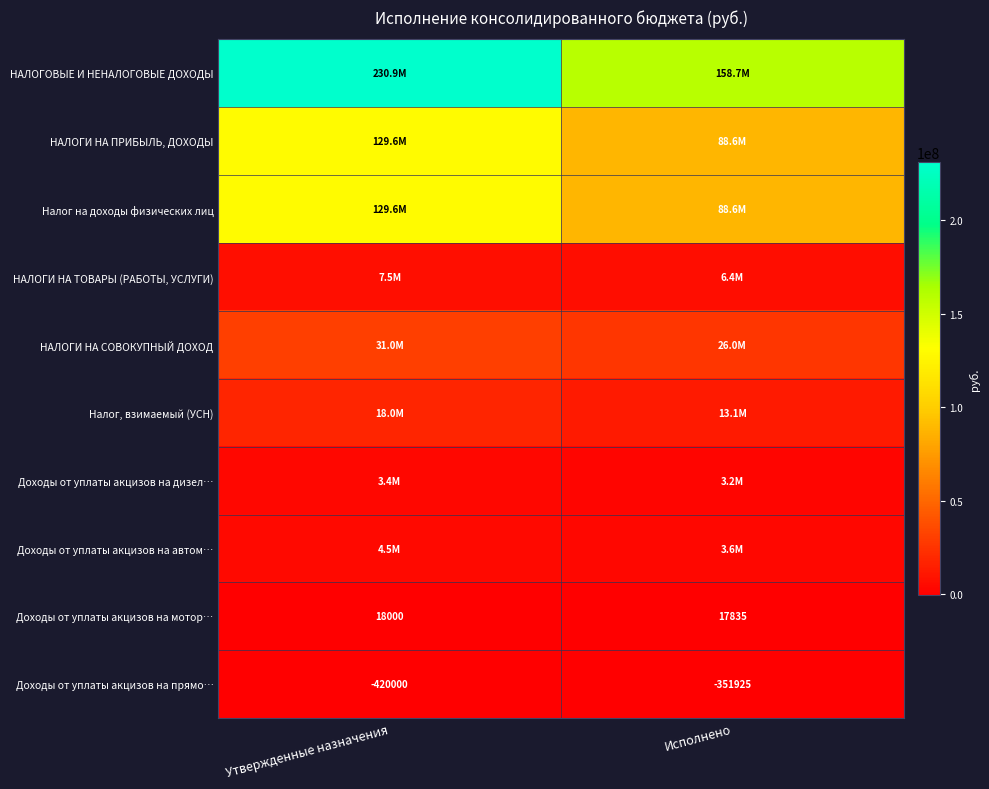

Is it true that Доходы от уплаты акцизов на прямо… equals -420000.0 at Утвержденные назначения?

True